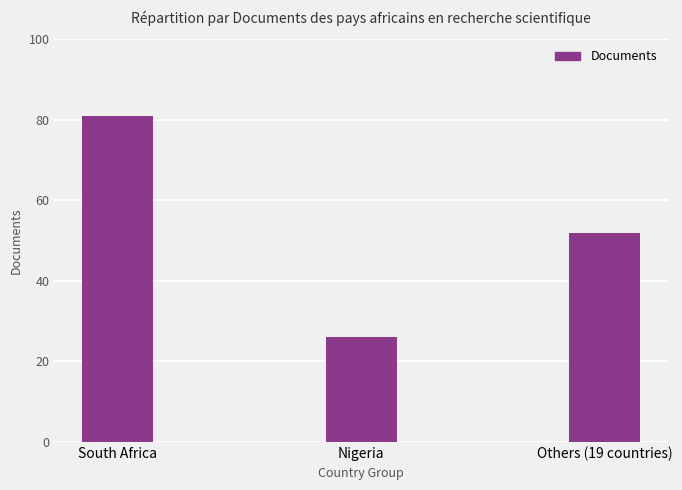

What is the minimum value shown in the chart?

26